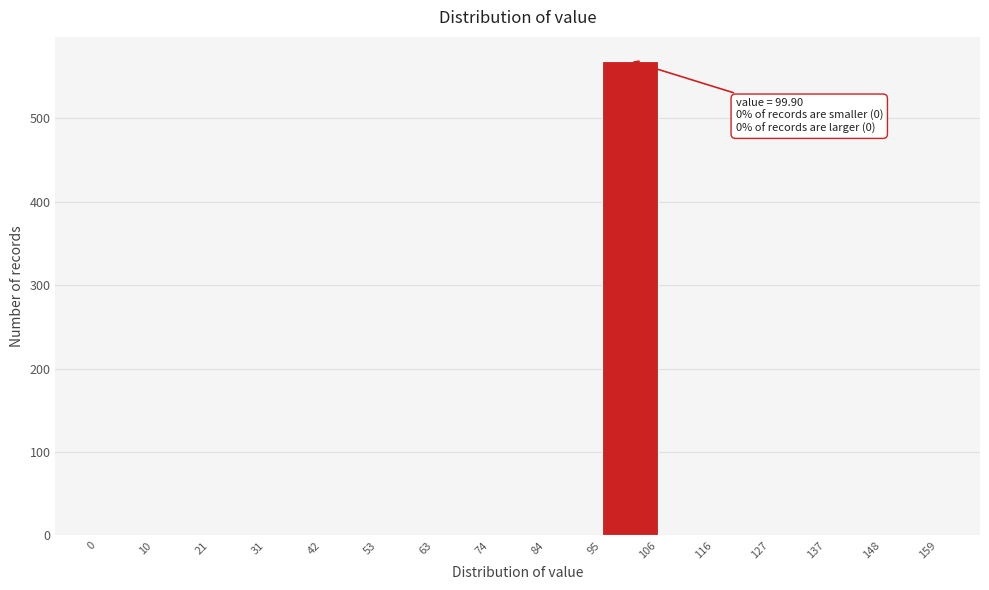

Which range on the x-axis has the tallest bar?

95 to 106